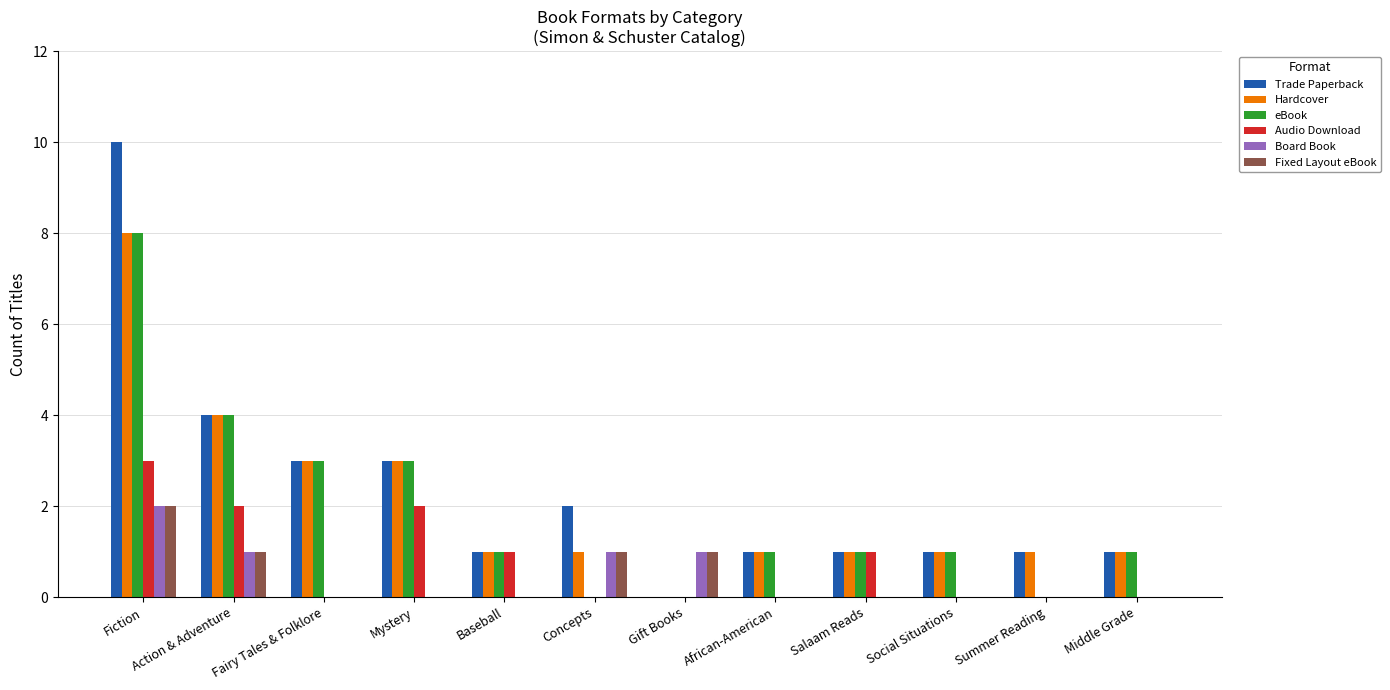

At which label is Hardcover closest to 4?

Action & Adventure